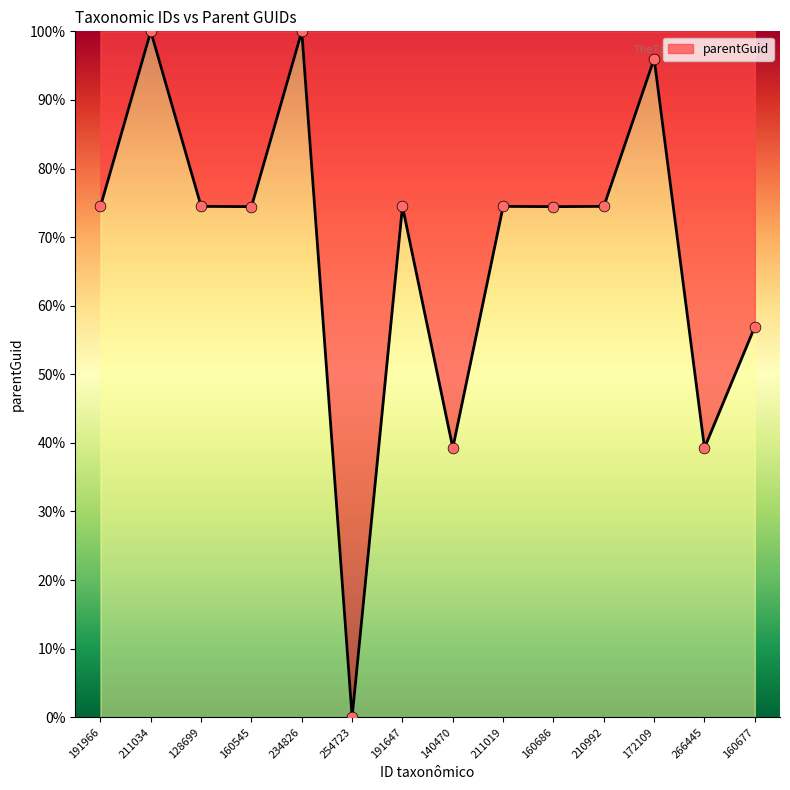

Between 211019 and 211034, which is larger?

211034